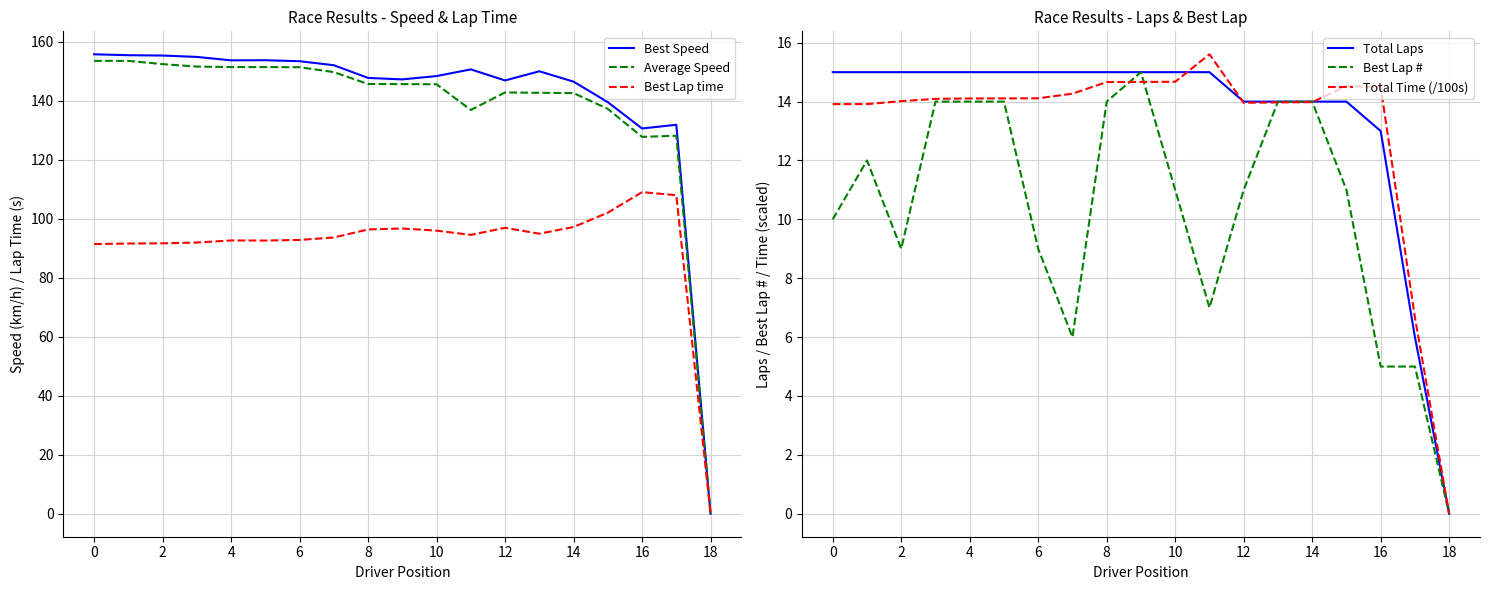

What is the value of the Total Laps point at the 3rd from the left?

15.0